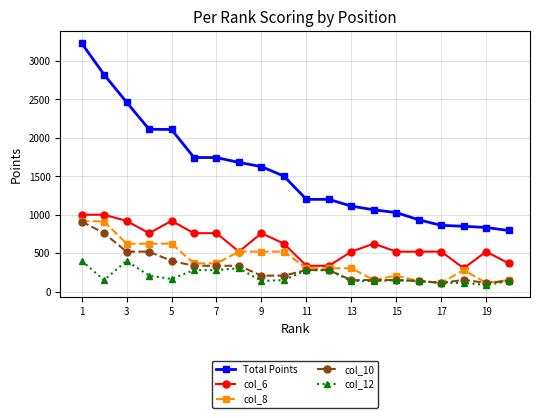

True or false: col_8 and Total Points intersect in this chart.

False